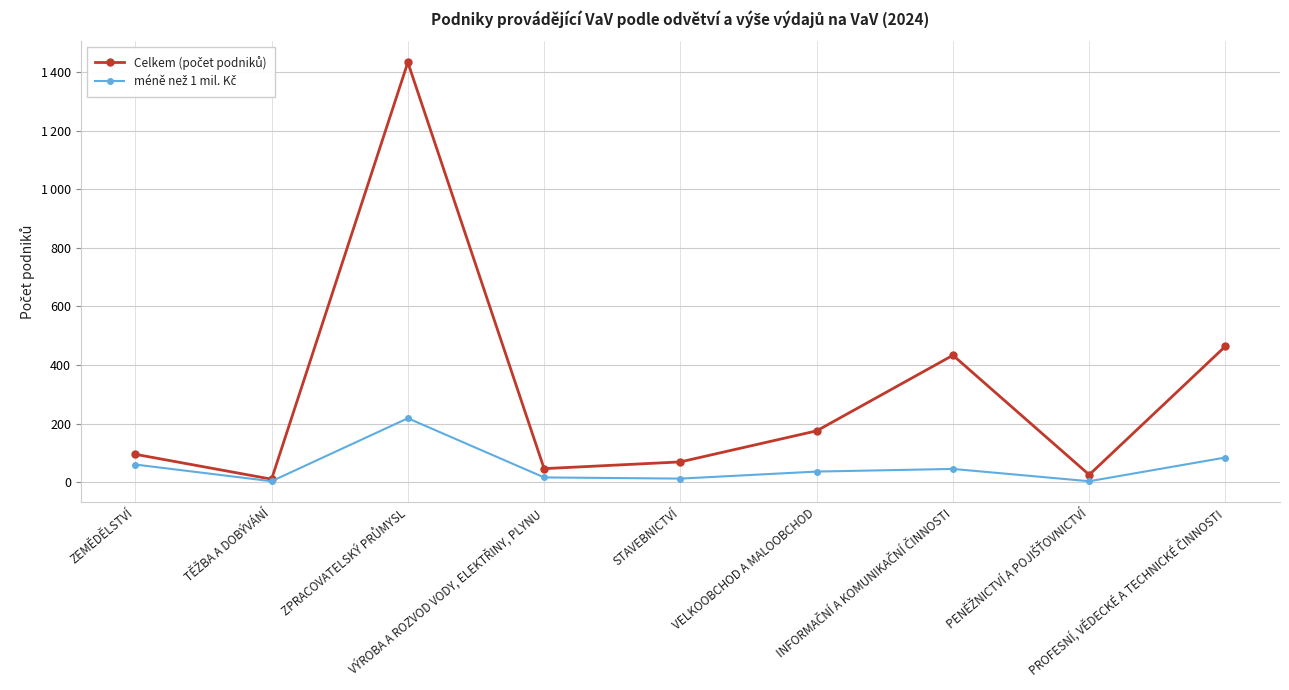

Does the chart have visible grid lines?

Yes